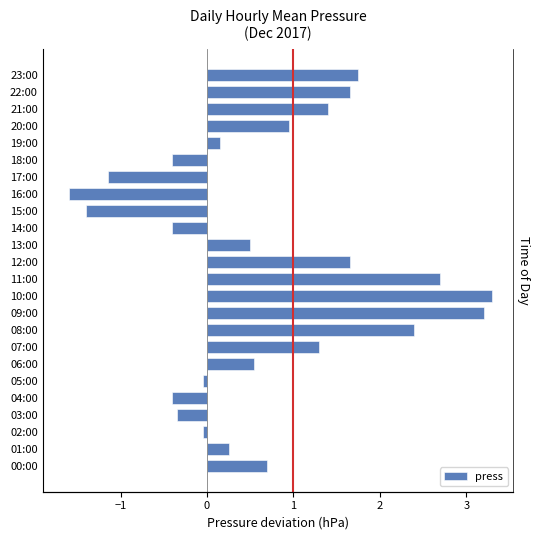

What is the ratio of the value at 08:00 to the value at 12:00?

1.5